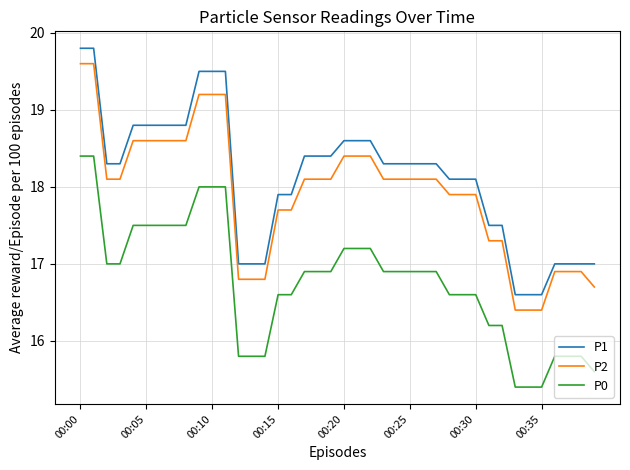

Which series has the largest total across all categories?

P1